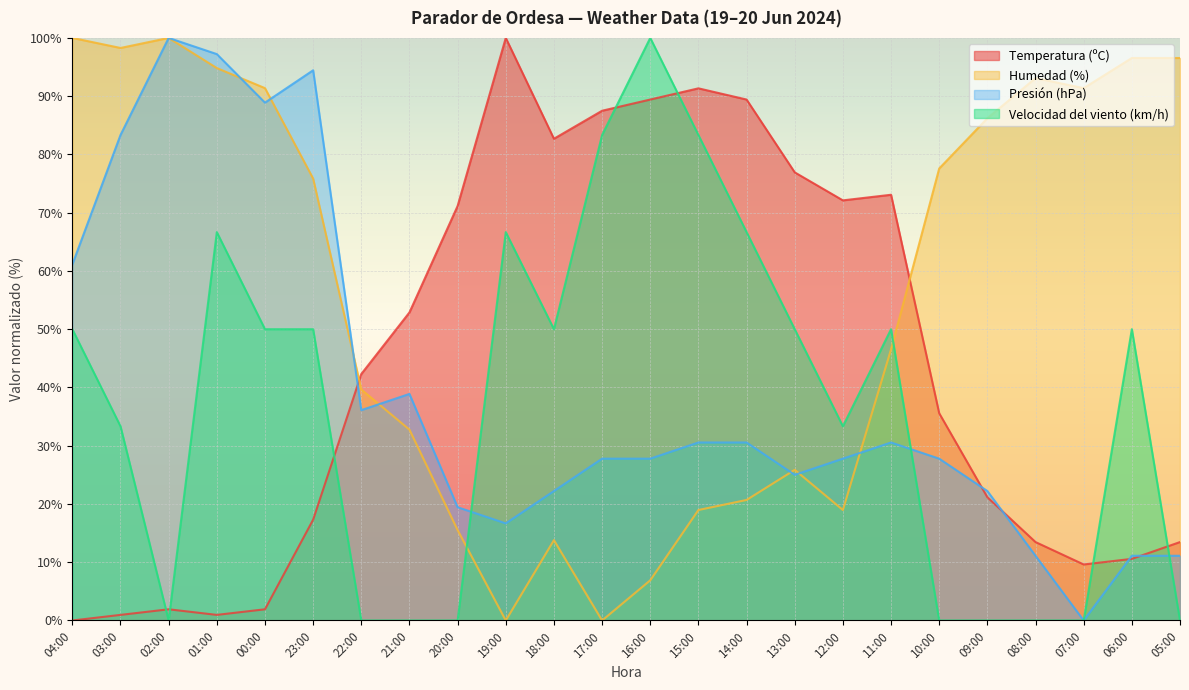

What is the difference between the maximum and minimum values in the Presión (hPa) series?

100.0